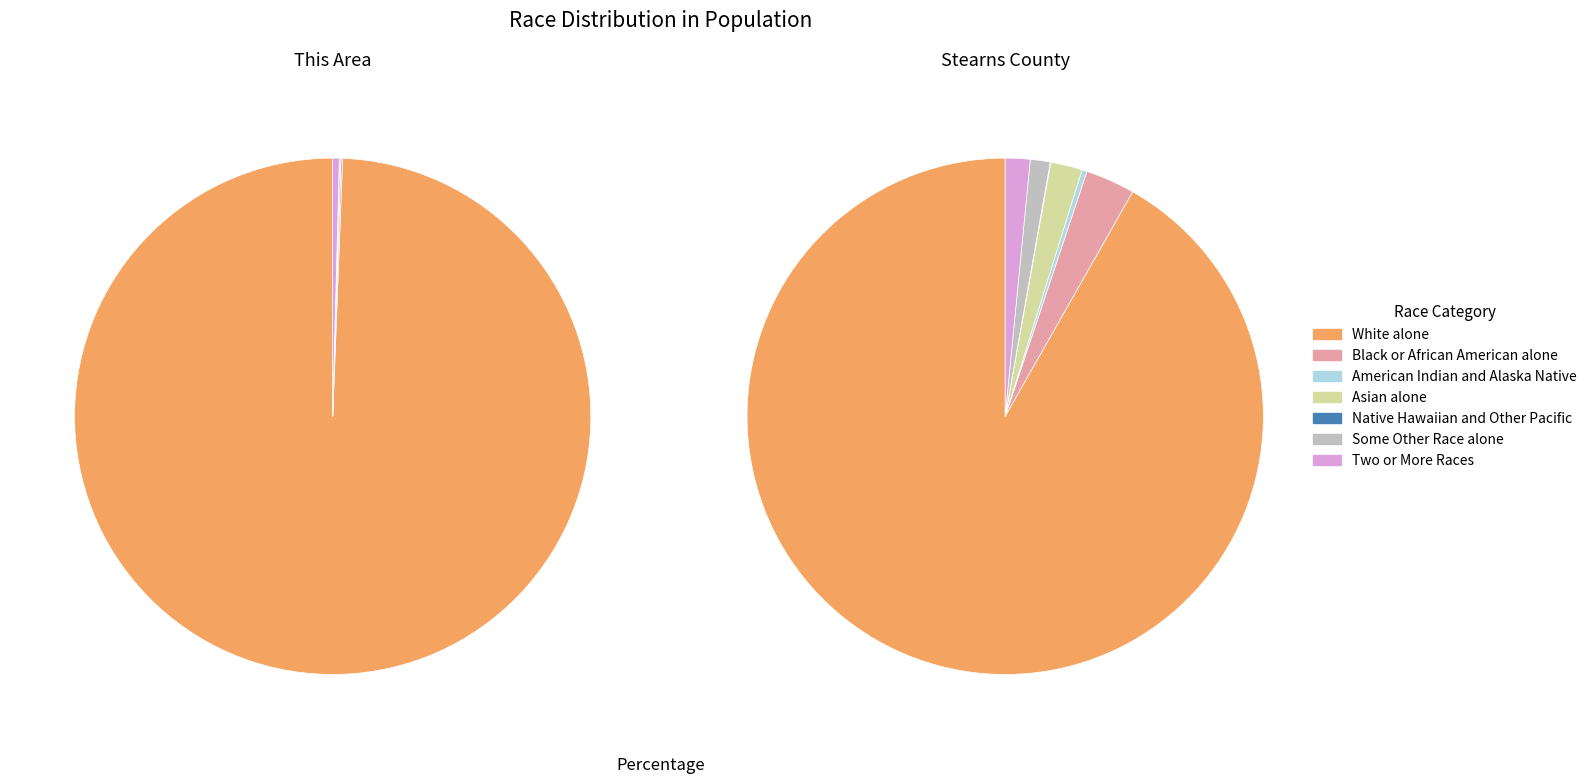

Is it true that Black or African American alone is 9% of the pie?

False